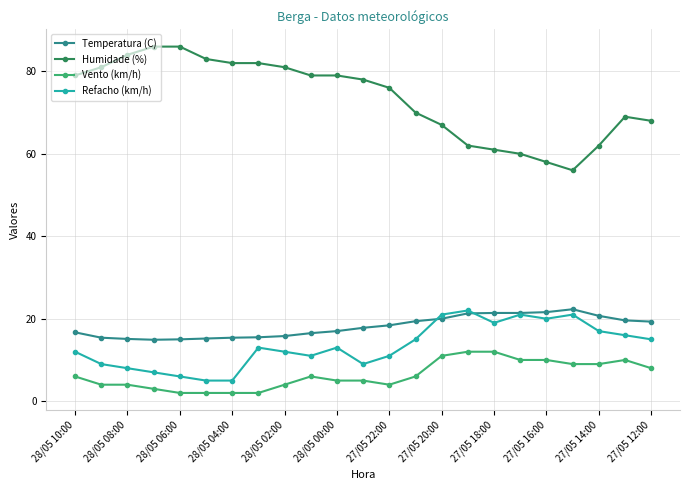

What are all the series names shown in the legend?

Temperatura (C), Humidade (%), Vento (km/h), Refacho (km/h)